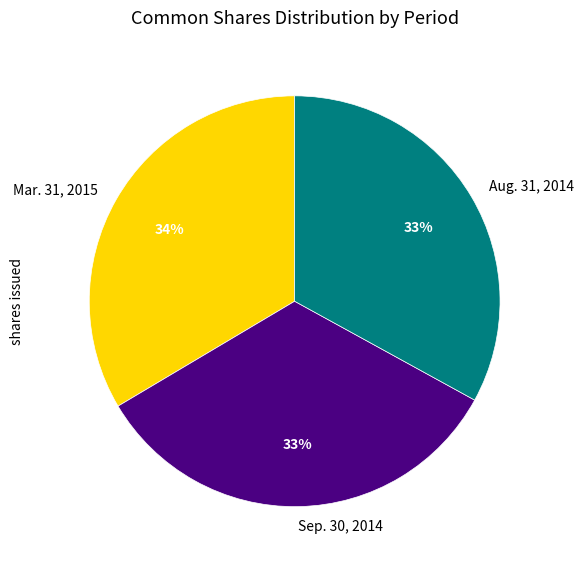

To the nearest percent, what is the difference between the largest and smallest slice percentages?

1%